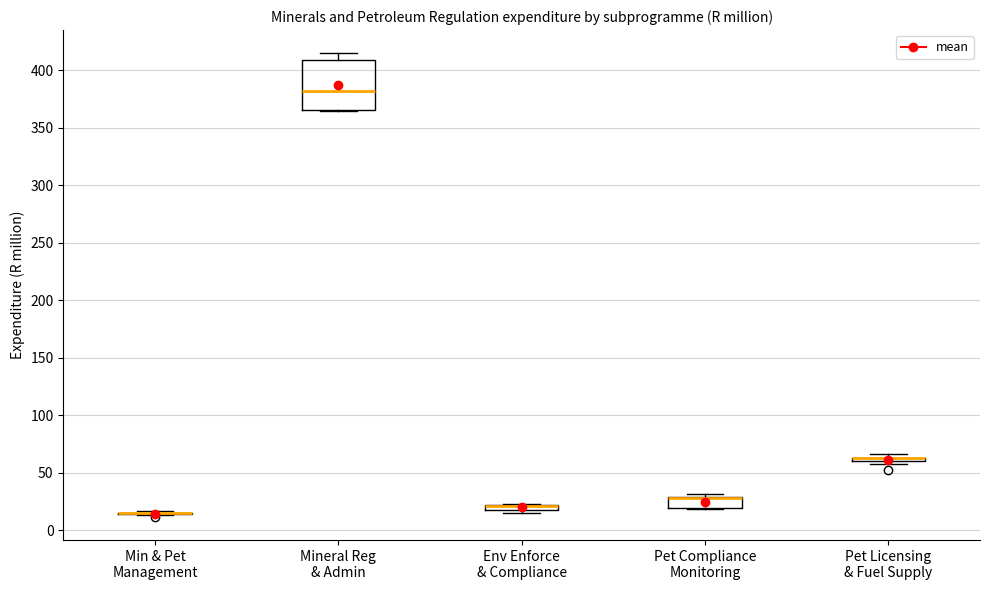

Where is the upper edge of the box for Pet Compliance Monitoring on the y-axis? The values are not printed on the chart, so give them approximately, as read against the axis.

30